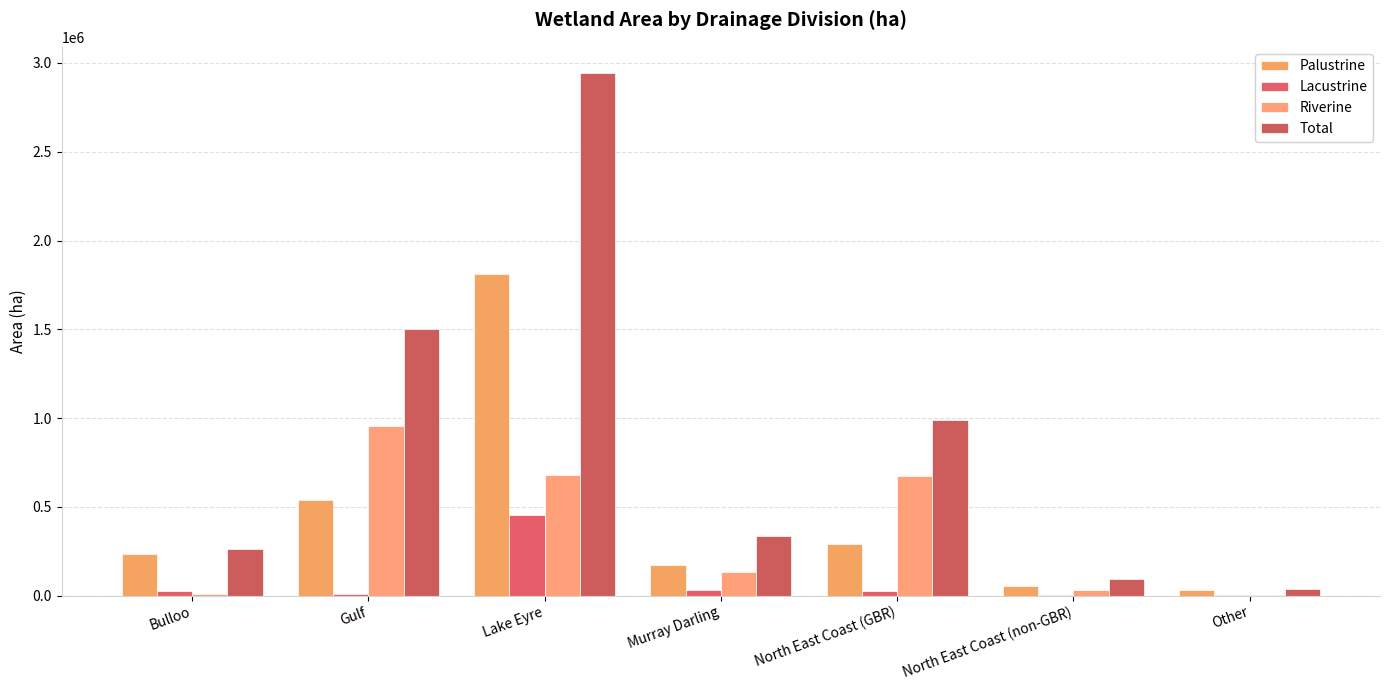

What are all the series names shown in the legend?

Palustrine, Lacustrine, Riverine, Total